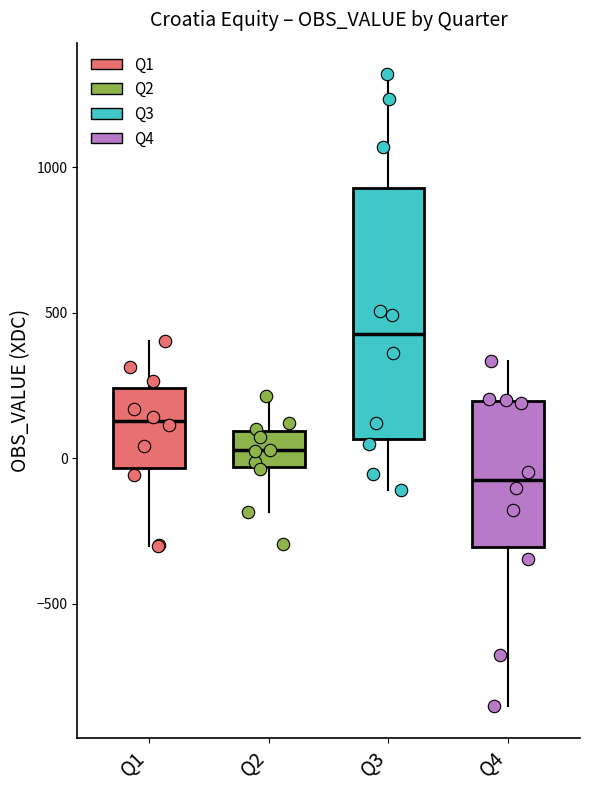

Which box has the lowest median line?

Q4